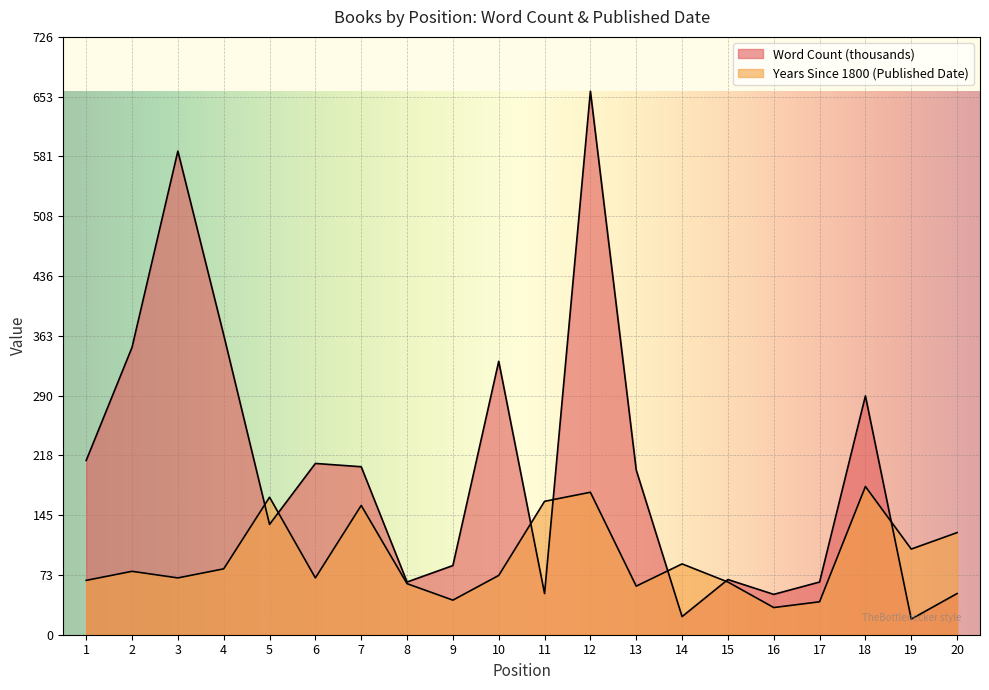

At which category is the sum across all series the highest?

12